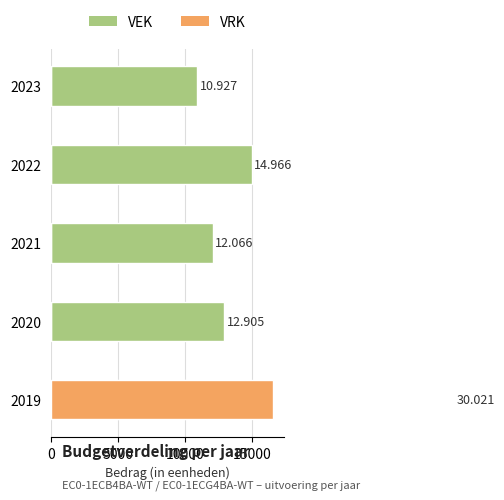

True or false: VRK has a value of 16562 at 2019.

True